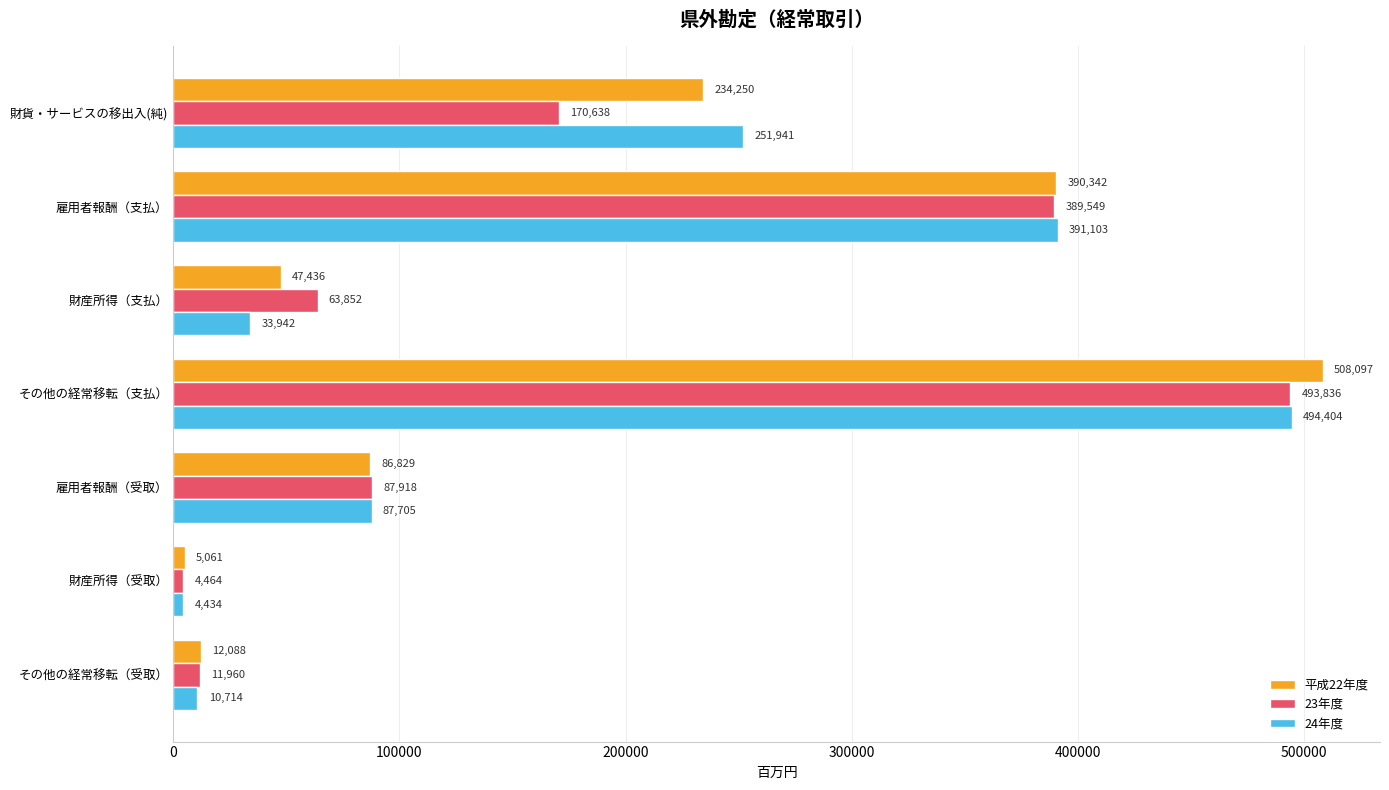

What is the average value of the 24年度 series?

182035